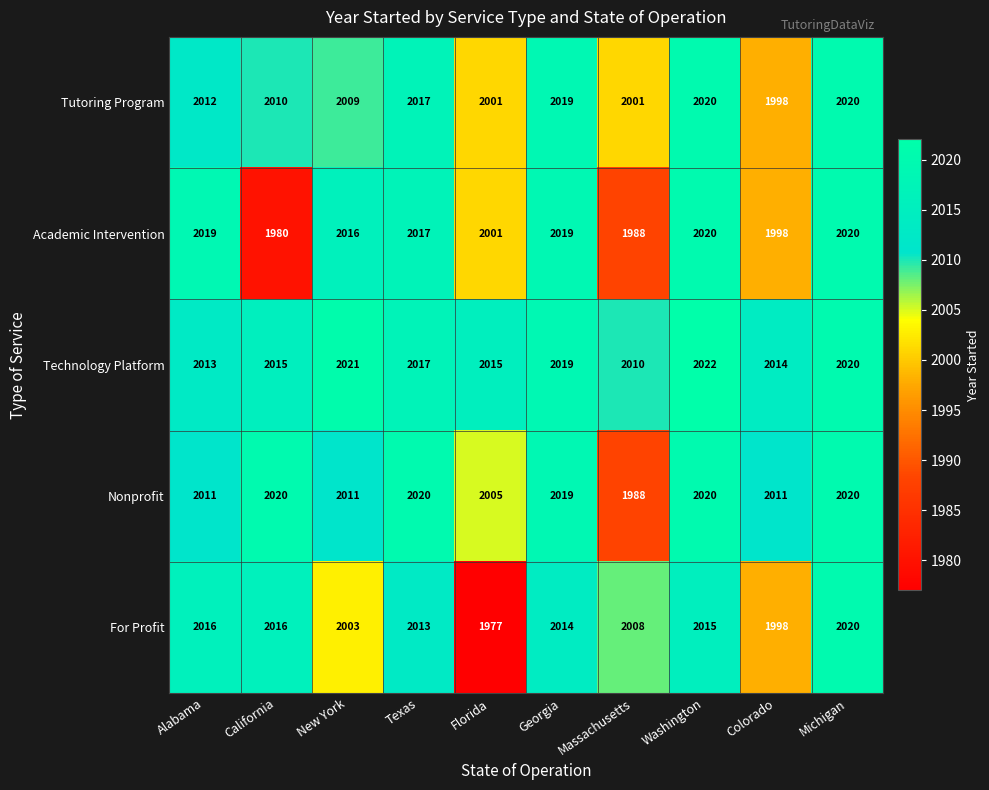

At New York, list the series in order from largest to smallest.

Technology Platform, Academic Intervention, Nonprofit, Tutoring Program, For Profit